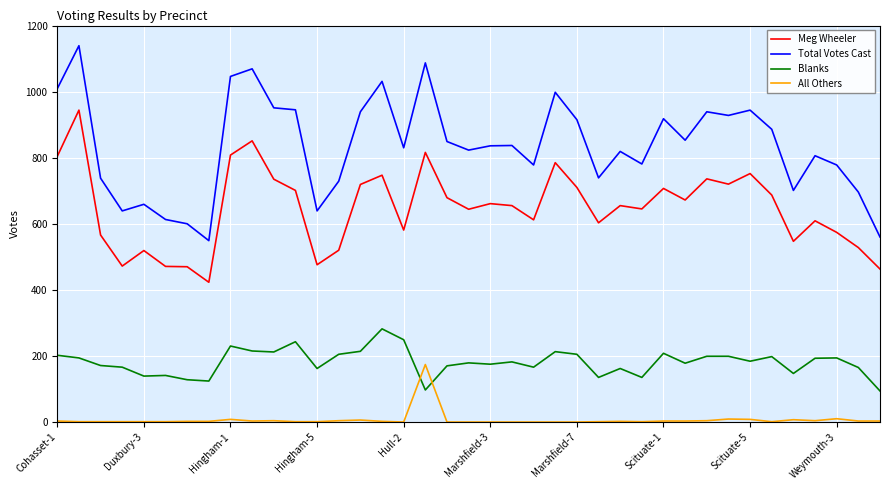

List the series in order of their peak value, highest first.

Total Votes Cast, Meg Wheeler, Blanks, All Others